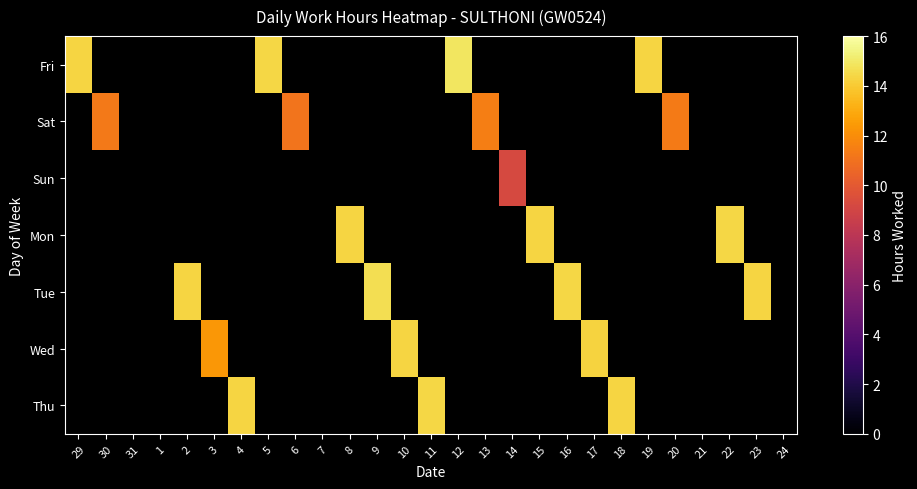

What is the difference between the maximum and minimum values in the Fri series?

0.6